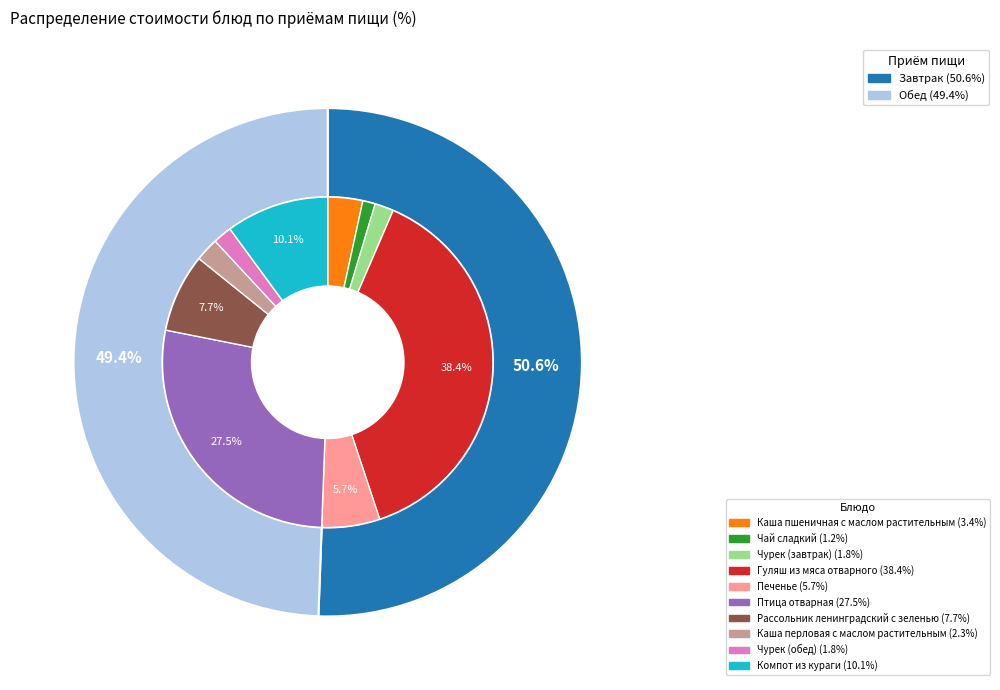

To the nearest percent, what percentage of the pie is Каша пшеничная с маслом растительным?

3%